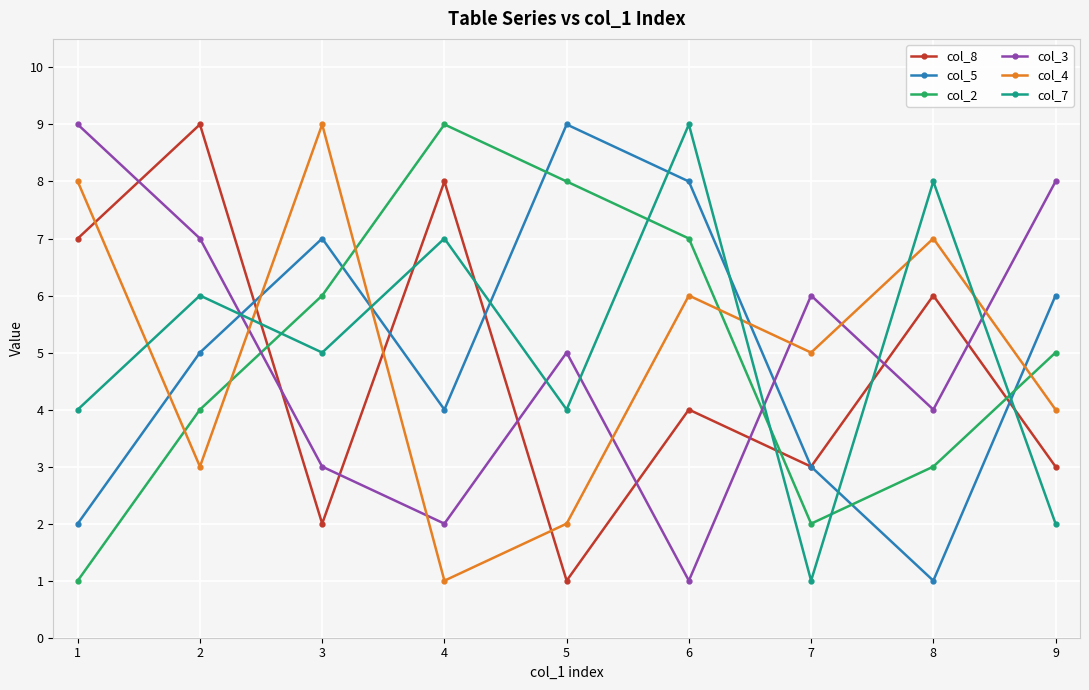

At how many categories does at least one series exceed 3?

9